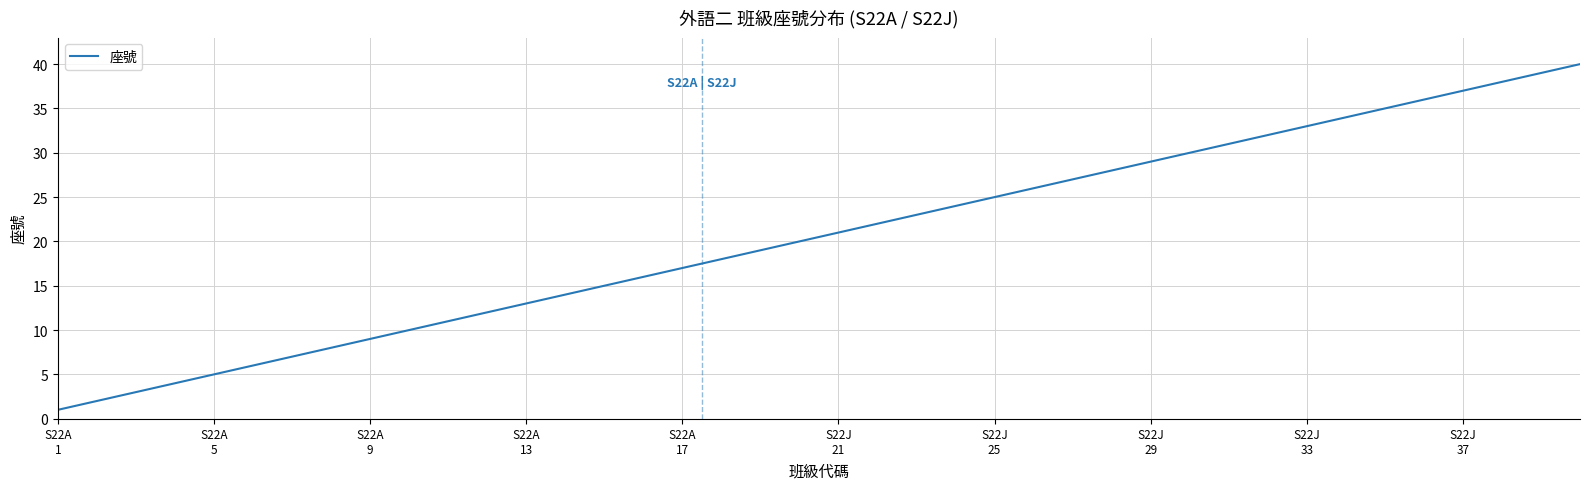

What is the difference between the maximum and minimum values?

39